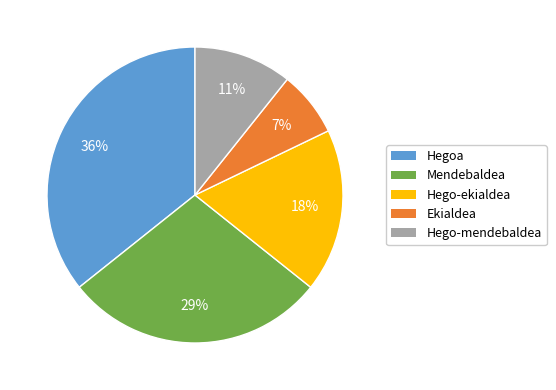

Is it true that Ekialdea is 7% of the pie?

True